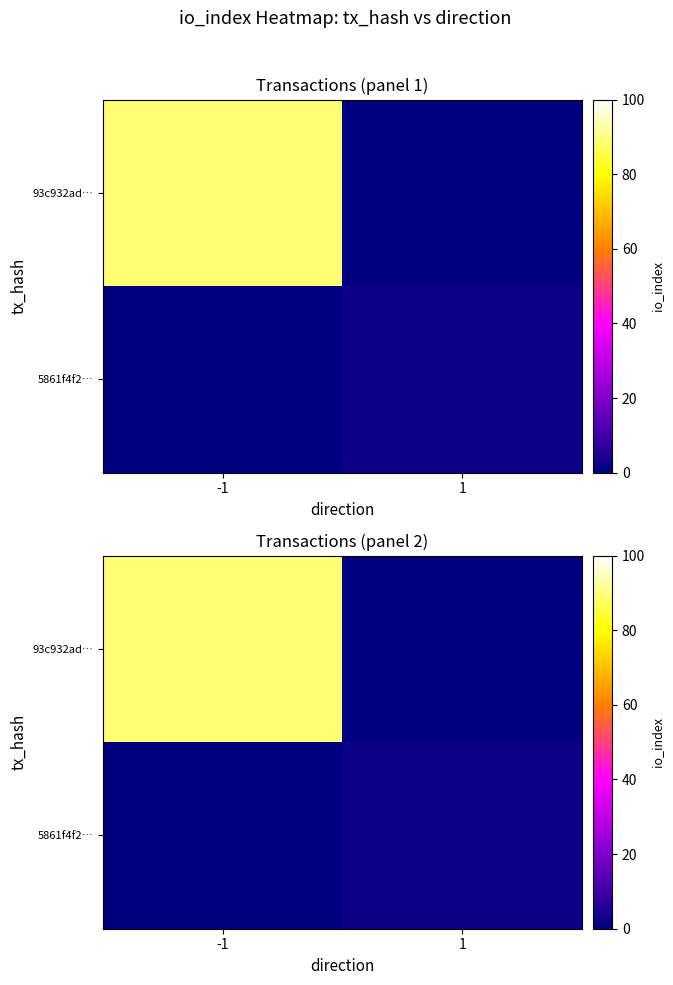

Rank the series by their maximum value, from highest to lowest.

93c932ad…, 5861f4f2…